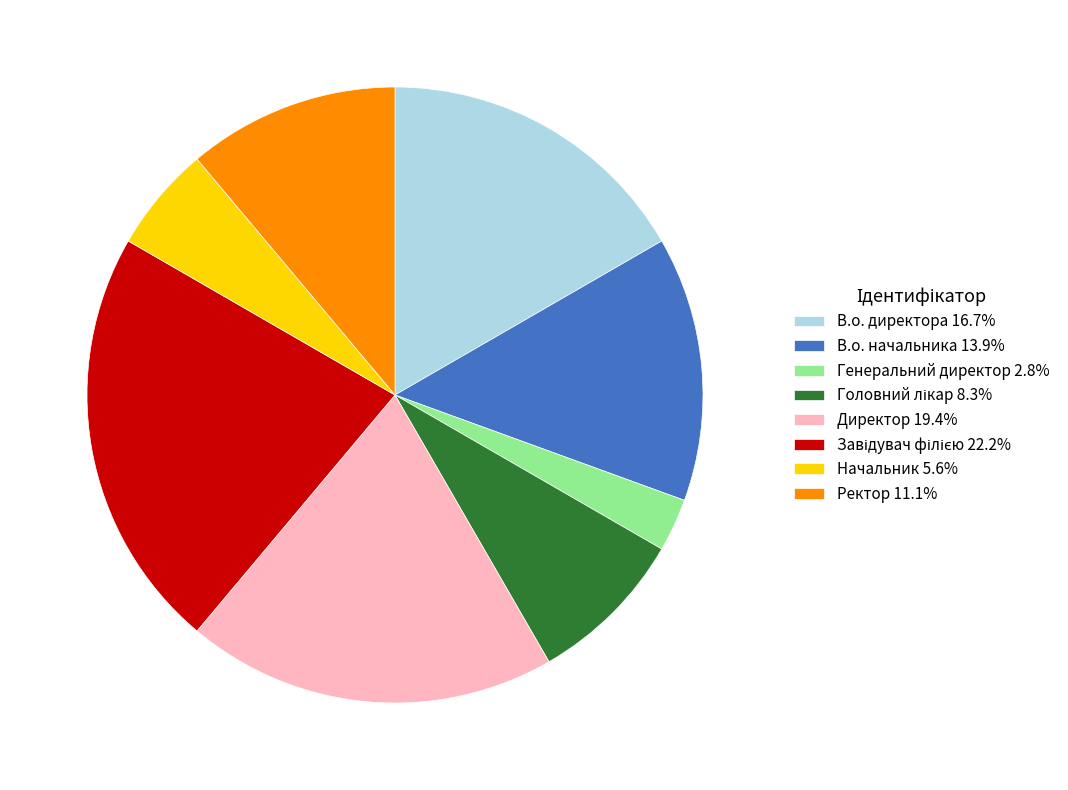

Does Директор 19.4% account for over 50% of the chart?

No